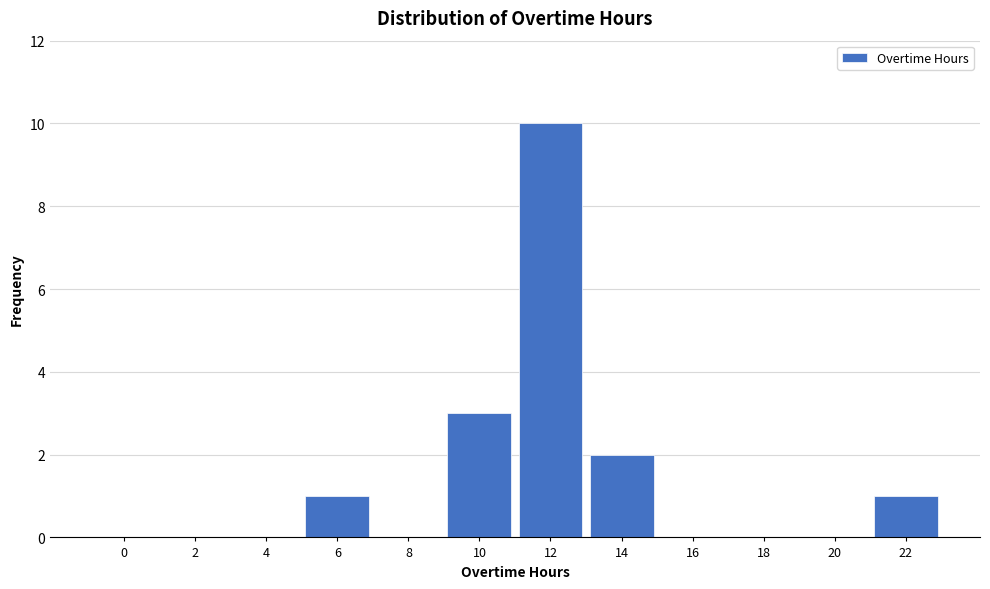

Reading right to left, list all the values displayed in this chart.

22=1	20=0	18=0	16=0	14=2	12=10	10=3	8=0	6=1	4=0	2=0	0=0